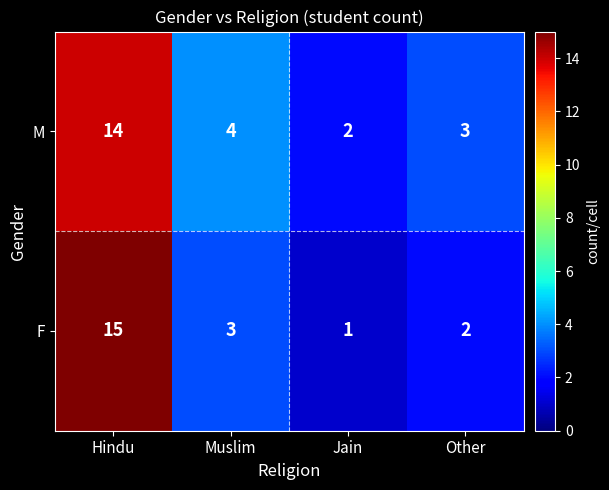

What is the difference between the F values at Muslim and Hindu?

12